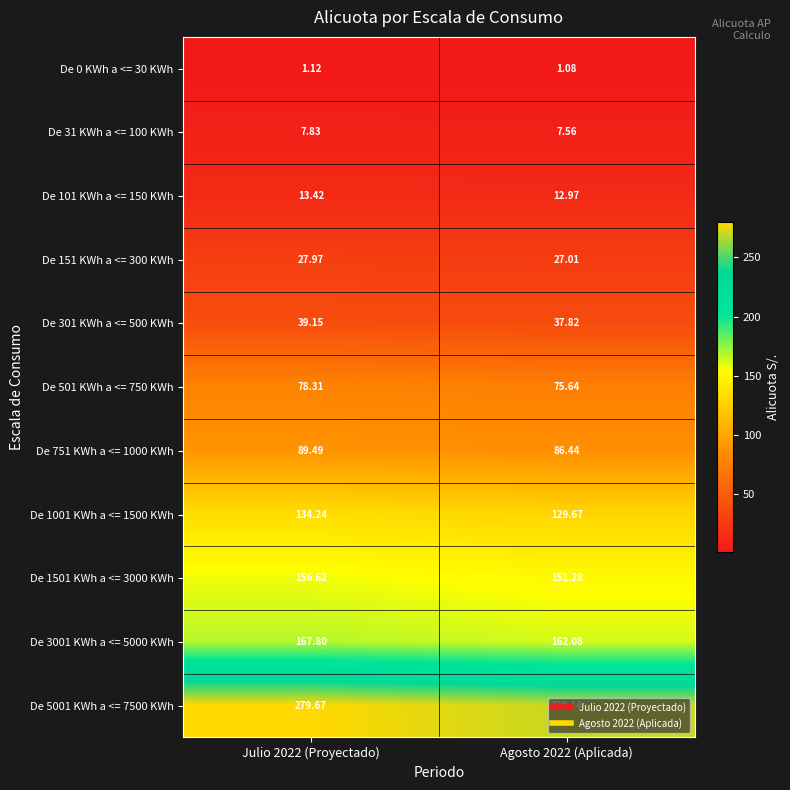

Is the value of De 0 KWh a <= 30 KWh at Agosto 2022 (Aplicada) greater than the value of De 151 KWh a <= 300 KWh at Agosto 2022 (Aplicada)?

No